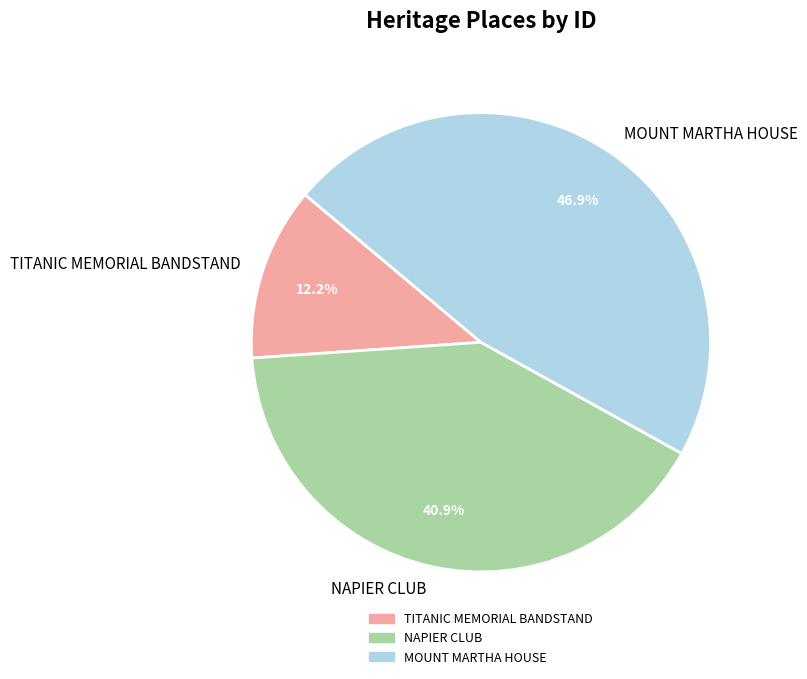

What percentage is the NAPIER CLUB slice, to the nearest percent?

41%